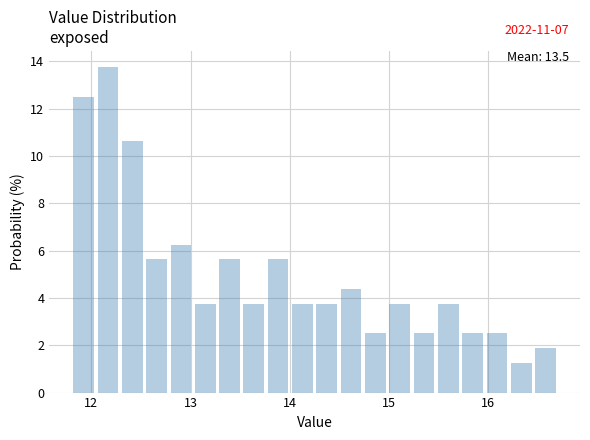

Read against the x-axis, roughly where is the centre of the tallest bar?

12.2